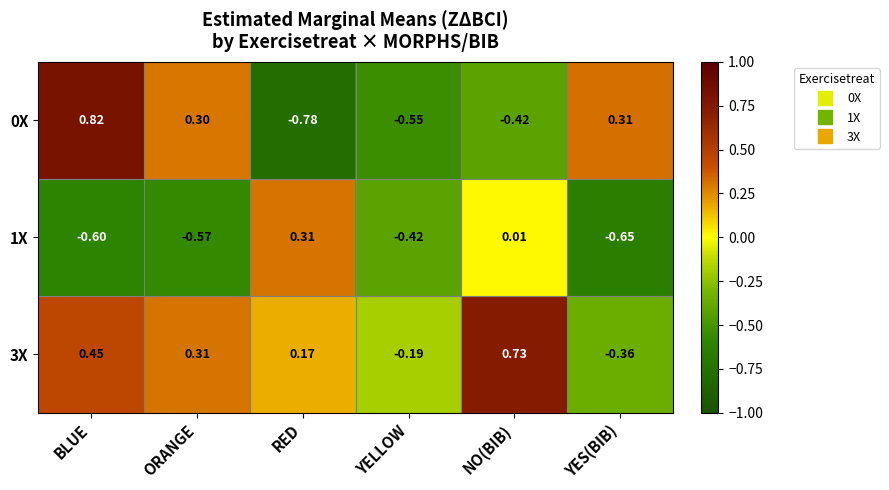

Which category has the lowest value across all series?

RED